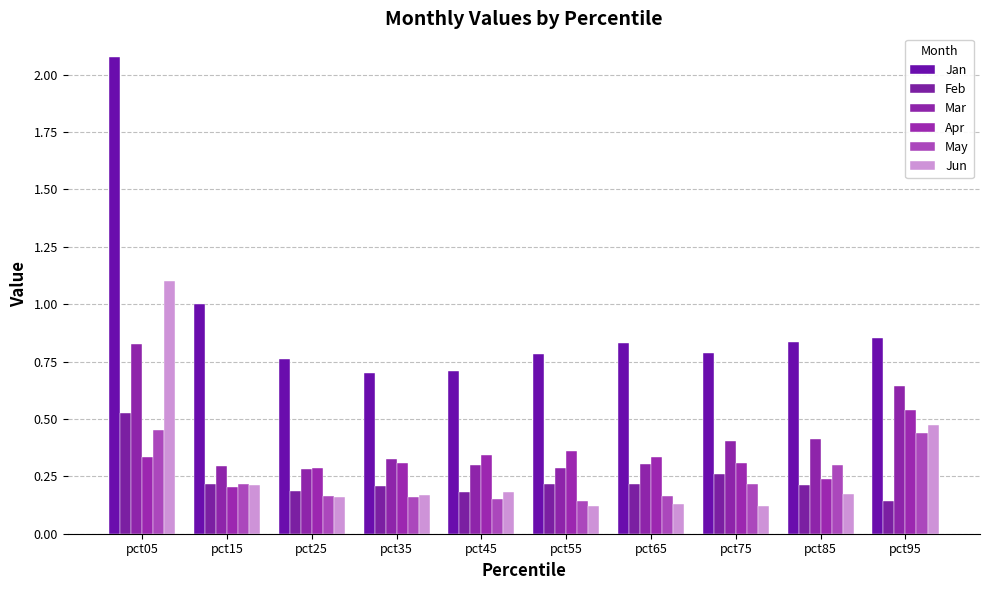

Is it true that Apr equals 0.3 at pct25?

True